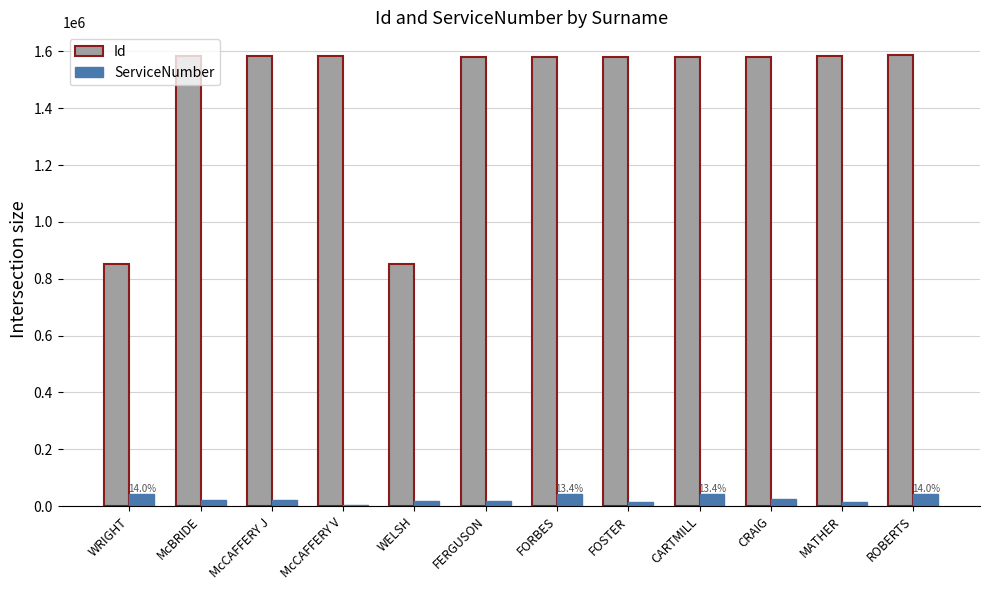

Which series has the largest total across all categories?

Id